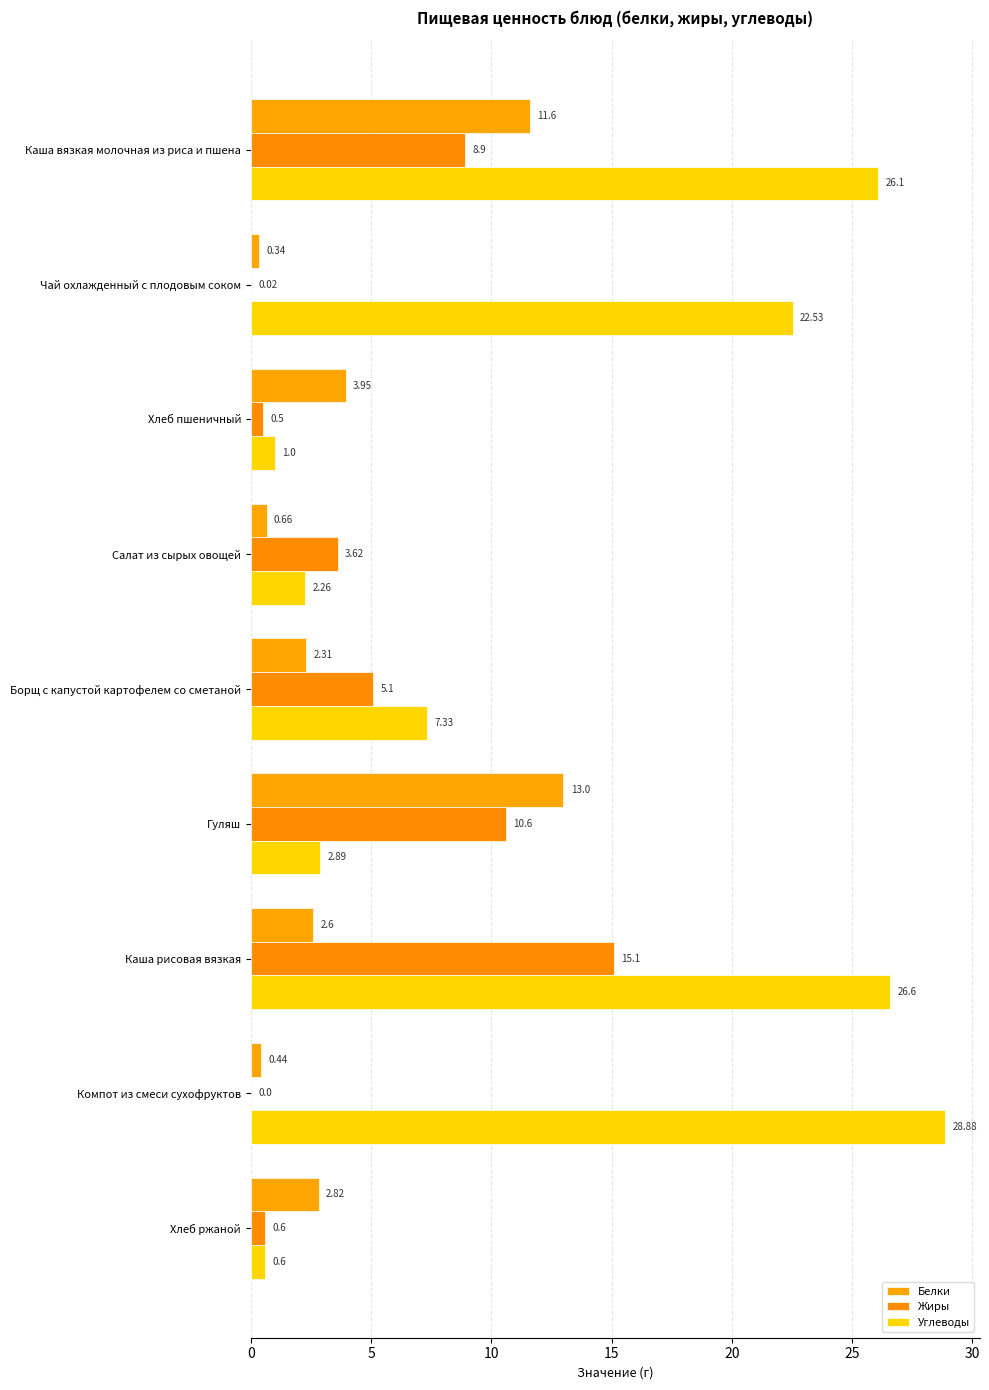

How many data points in Жиры are above 3?

5